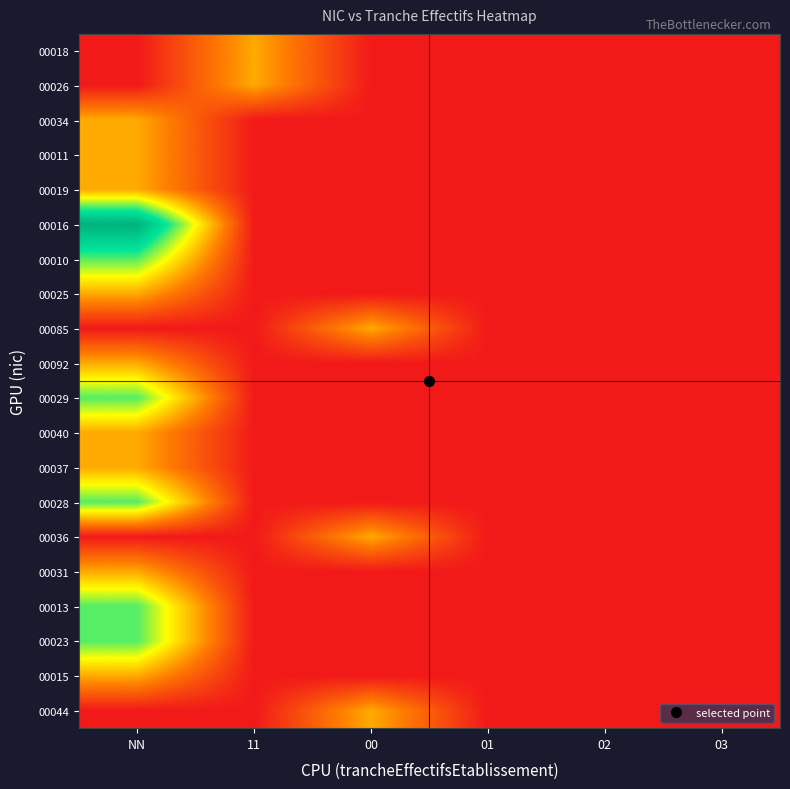

At how many categories does at least one series exceed 2?

1